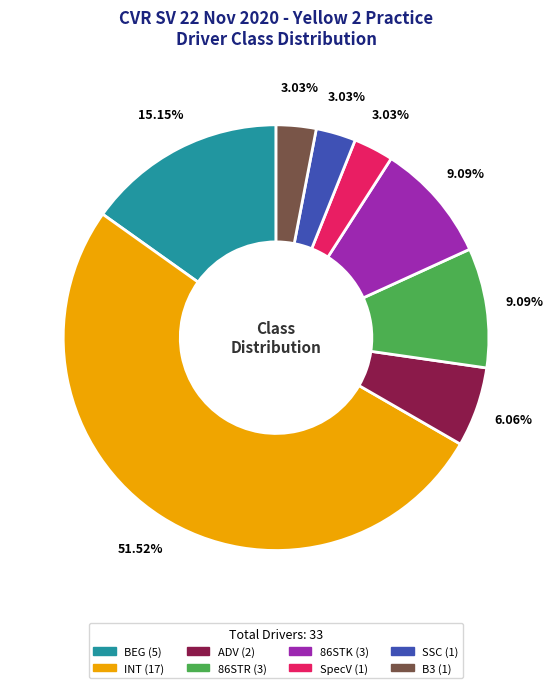

To the nearest percent, what is the combined percentage of B3 and INT?

55%